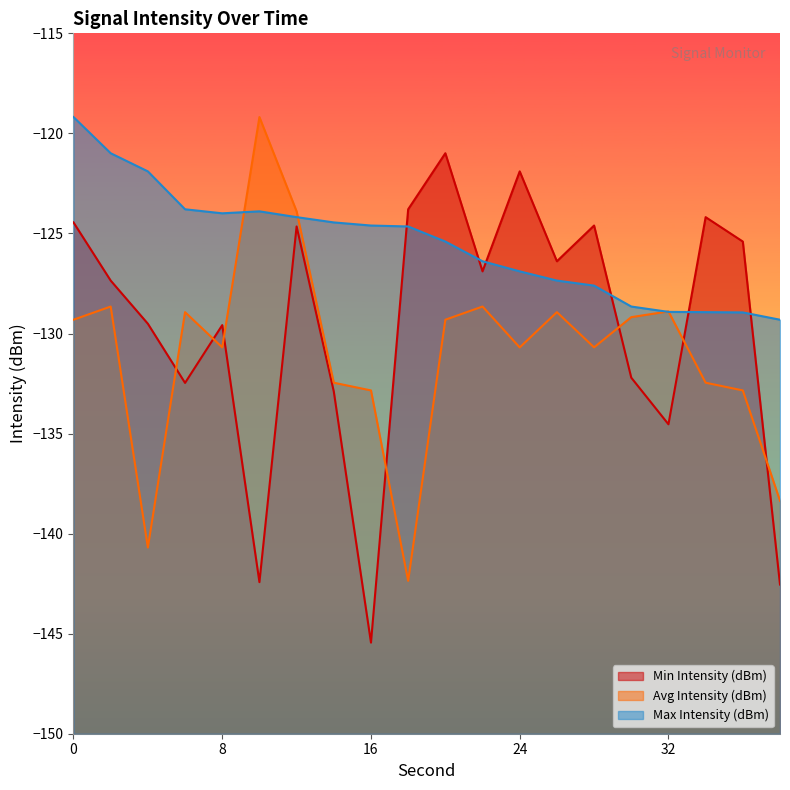

Reading left to right, what are all the values shown in this chart?

Min Intensity (dBm): 0=-124.4	2=-127.4	4=-129.5	6=-132.5	8=-129.6	10=-142.4	12=-124.7	14=-132.9	16=-145.4	18=-123.8	20=-121.0	22=-126.9	24=-121.9	26=-126.4	28=-124.6	30=-132.2	32=-134.5	34=-124.2	36=-125.4	38=-142.5
Avg Intensity (dBm): 0=-129.3	2=-128.7	4=-140.7	6=-128.9	8=-130.7	10=-119.2	12=-123.9	14=-132.5	16=-132.8	18=-142.4	20=-129.3	22=-128.7	24=-130.7	26=-128.9	28=-130.7	30=-129.2	32=-128.9	34=-132.5	36=-132.8	38=-138.4
Max Intensity (dBm): 0=-119.2	2=-121.0	4=-121.9	6=-123.8	8=-124.0	10=-123.9	12=-124.2	14=-124.4	16=-124.6	18=-124.7	20=-125.4	22=-126.4	24=-126.9	26=-127.4	28=-127.6	30=-128.7	32=-128.9	34=-128.9	36=-128.9	38=-129.3